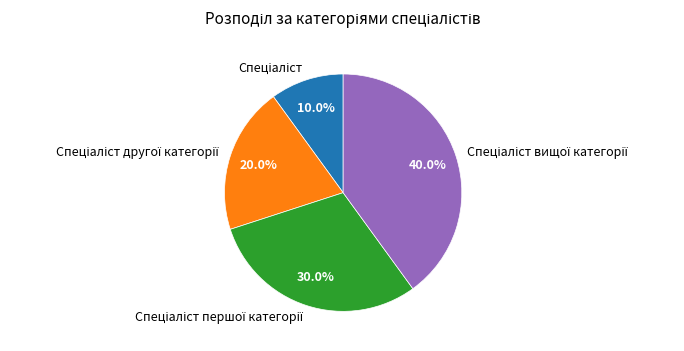

To the nearest percent, what is the difference between the largest and smallest slice percentages?

30%